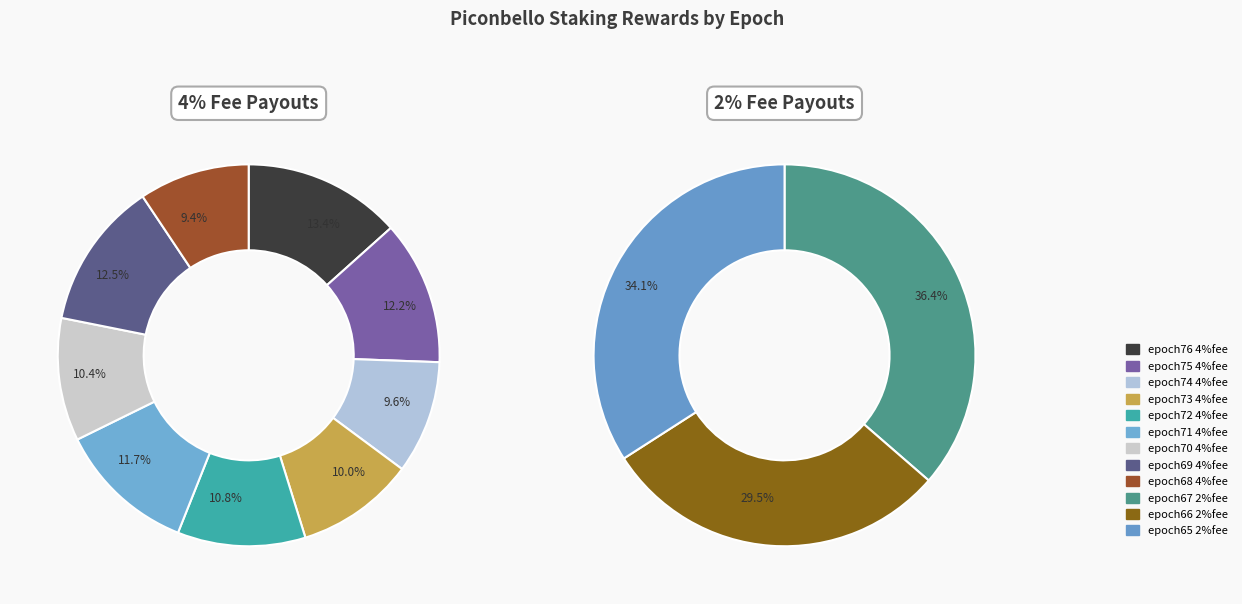

Is there any slice that represents more than half of the pie?

No